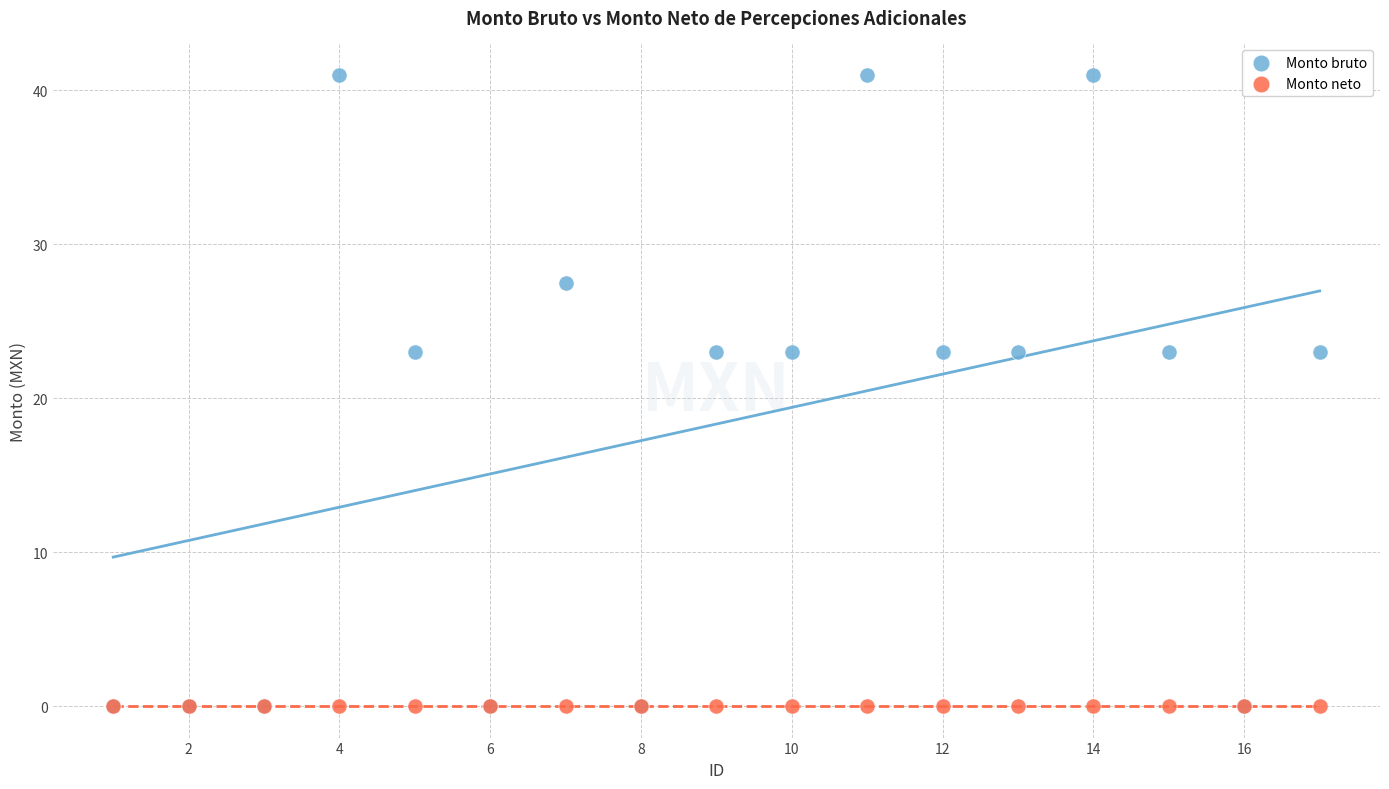

Which series contains the highest Y value?

Monto bruto